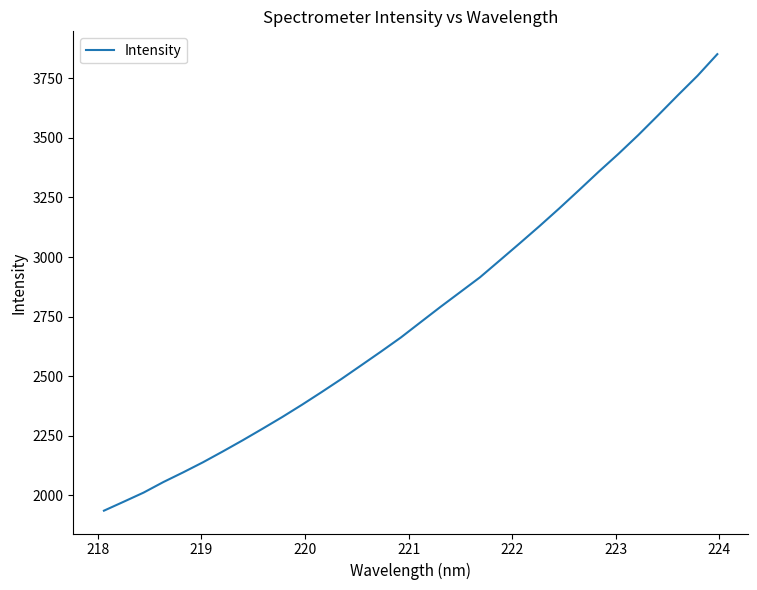

What is the difference between the maximum and minimum values?

1915.9